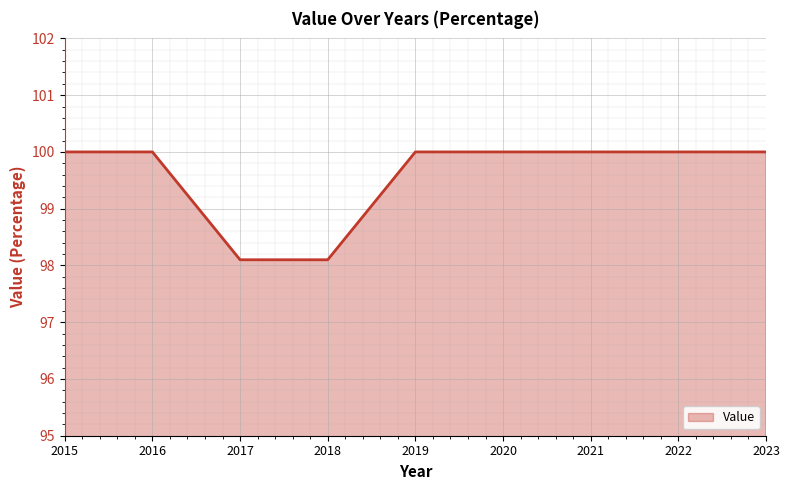

The chart shows a value of 22.9 at 2022. True or false?

False